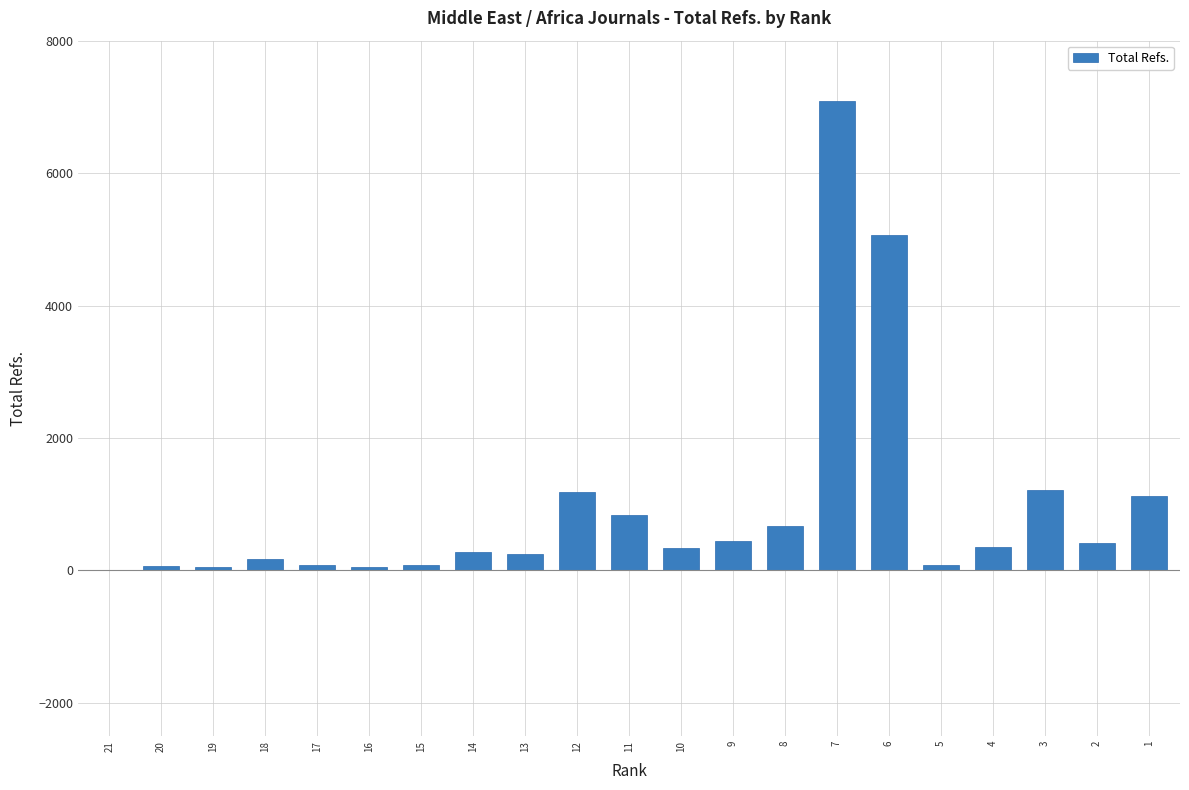

Does the chart contain stacked bars?

No